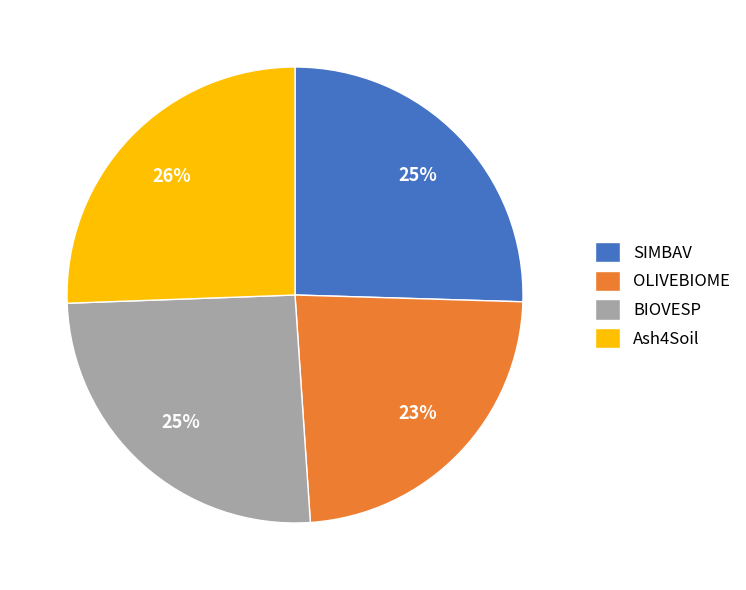

How many slices are in this pie chart?

4